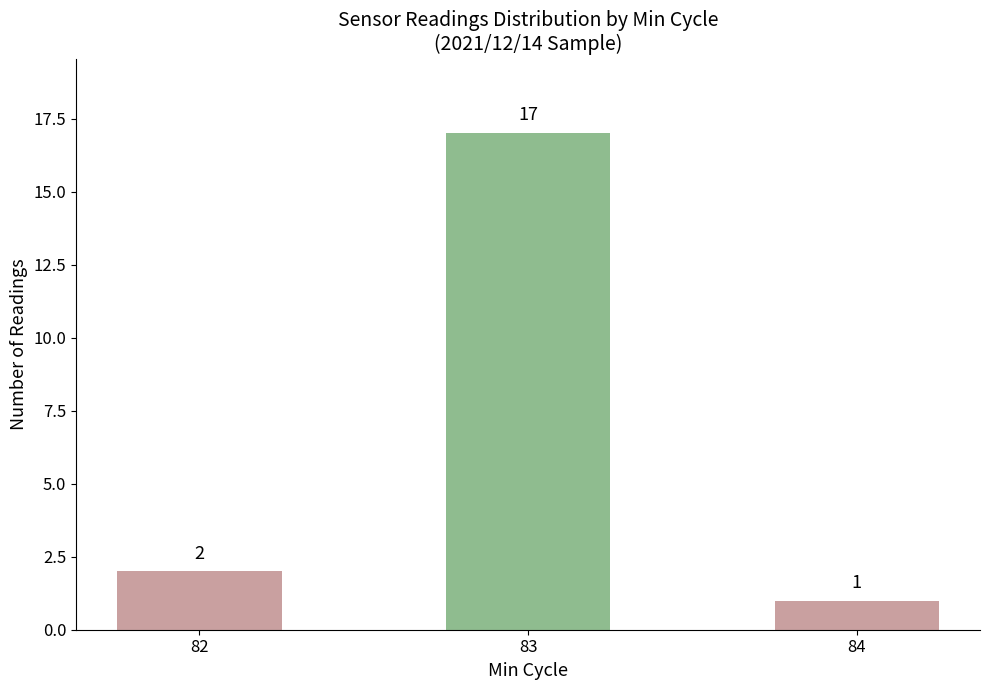

What is the difference between the maximum and second lowest values?

15